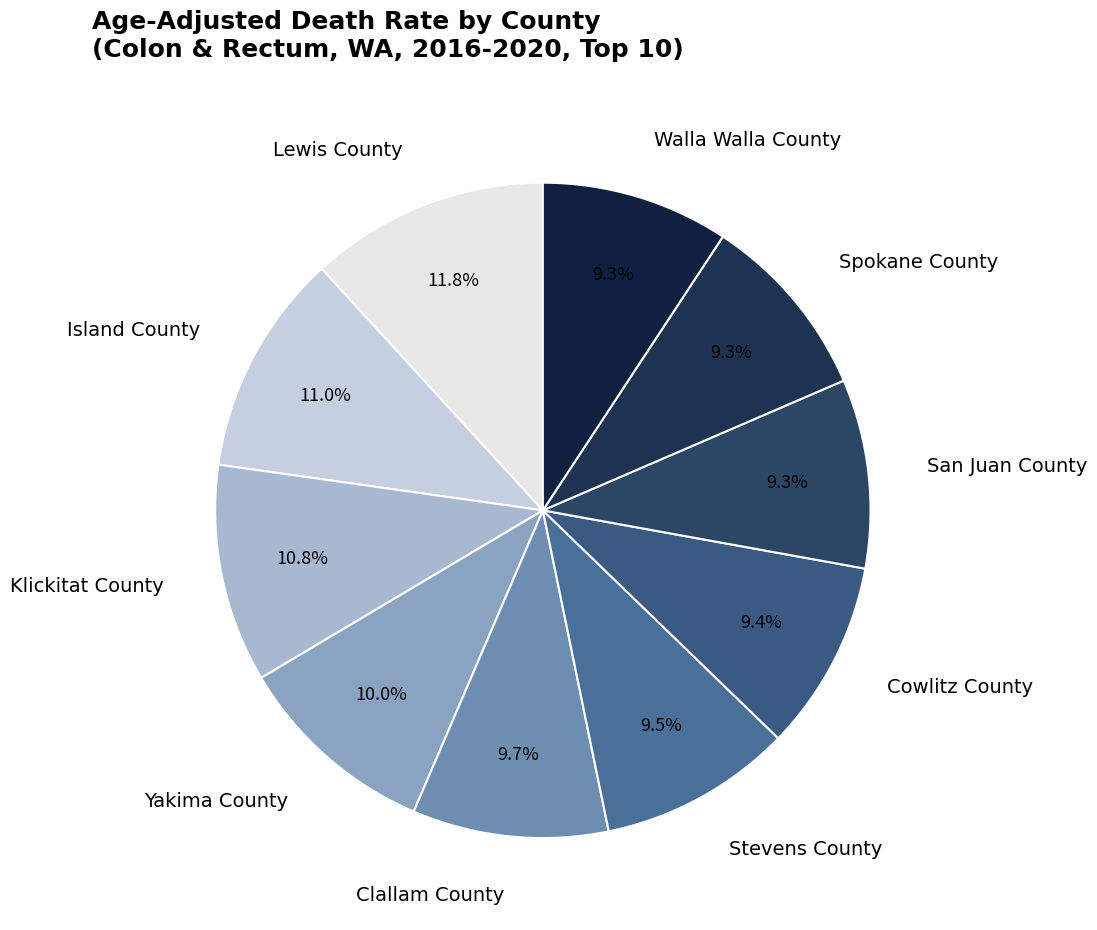

Combined, do Cowlitz County and Klickitat County account for over 50%?

No